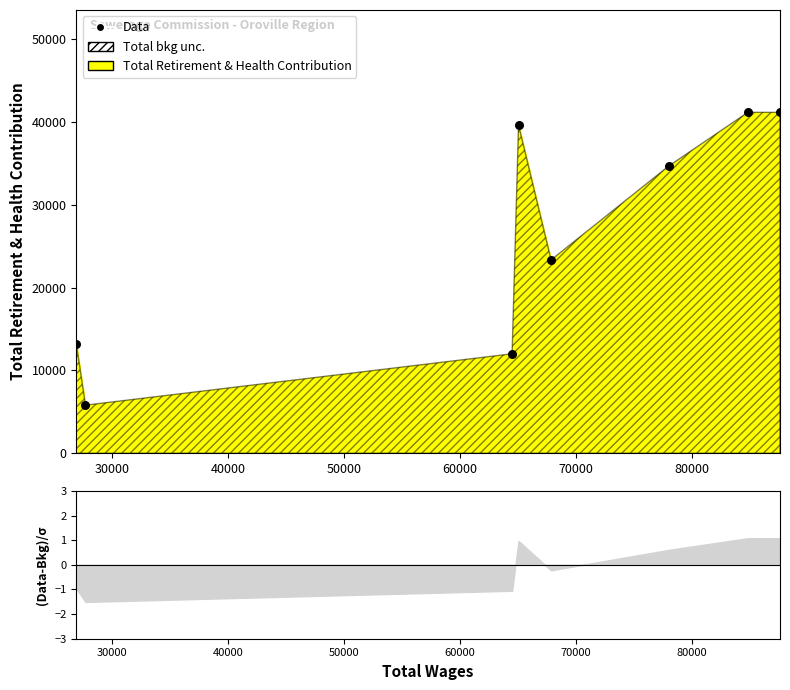

Between 80000 and 60000, which is larger?

80000